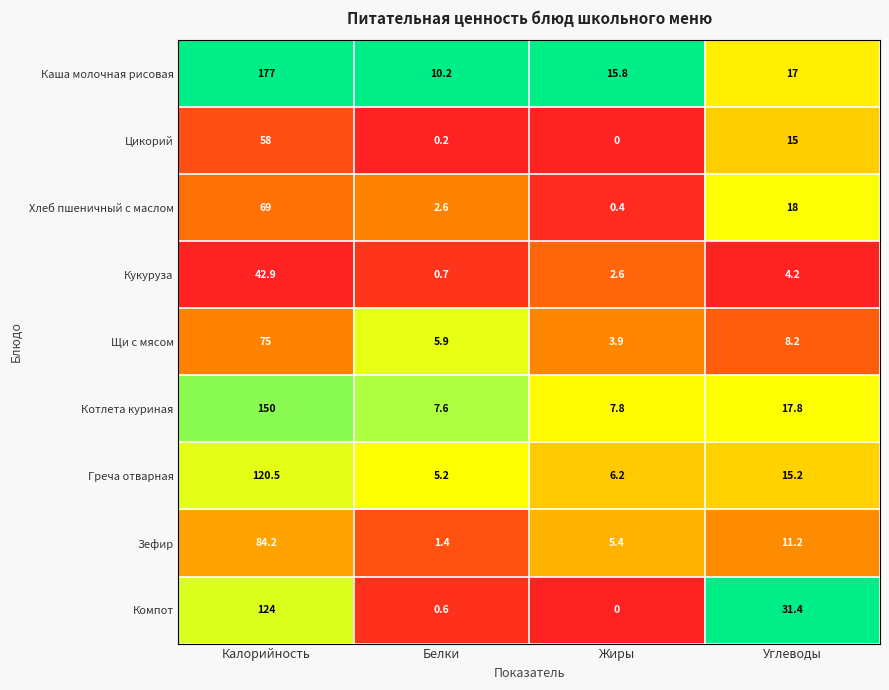

Where is Каша молочная рисовая nearest to the value 93?

Углеводы